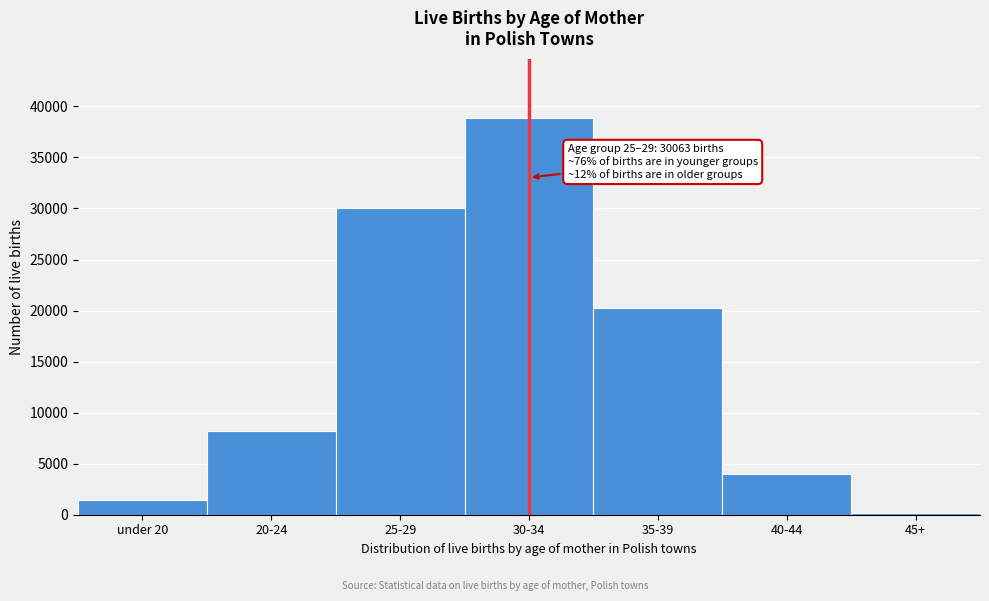

Reading left to right, transcribe all the data shown in this chart.

1424	8161	30063	38851	20261	3973	179